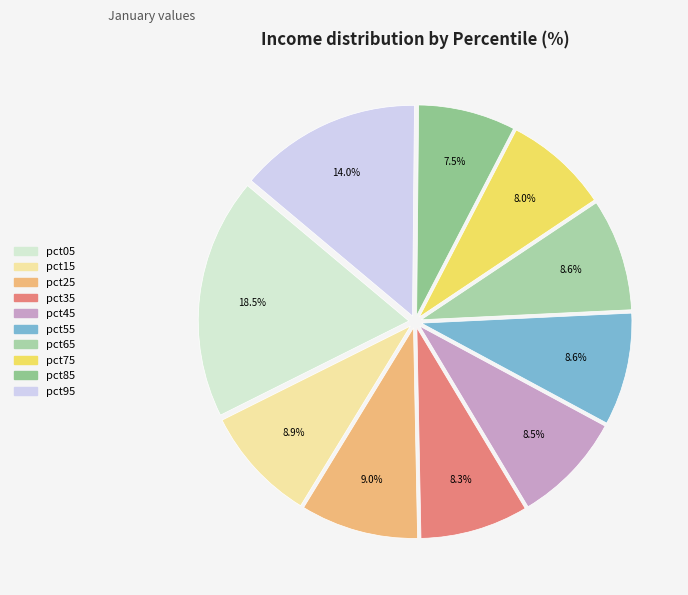

Which slice is the smallest?

pct85